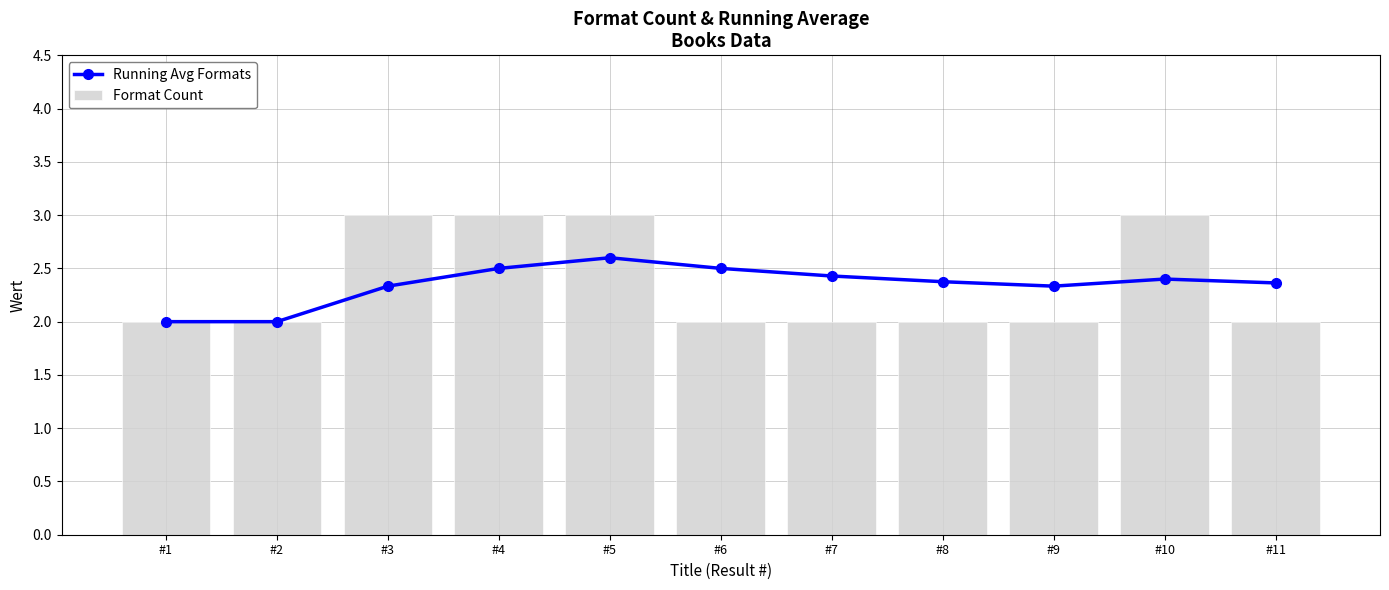

Reading right to left, extract all data points from this chart.

Running Avg Formats: #11=2.4	#10=2.4	#9=2.3	#8=2.4	#7=2.4	#6=2.5	#5=2.6	#4=2.5	#3=2.3	#2=2.0	#1=2.0
Format Count: #11=2.0	#10=3.0	#9=2.0	#8=2.0	#7=2.0	#6=2.0	#5=3.0	#4=3.0	#3=3.0	#2=2.0	#1=2.0